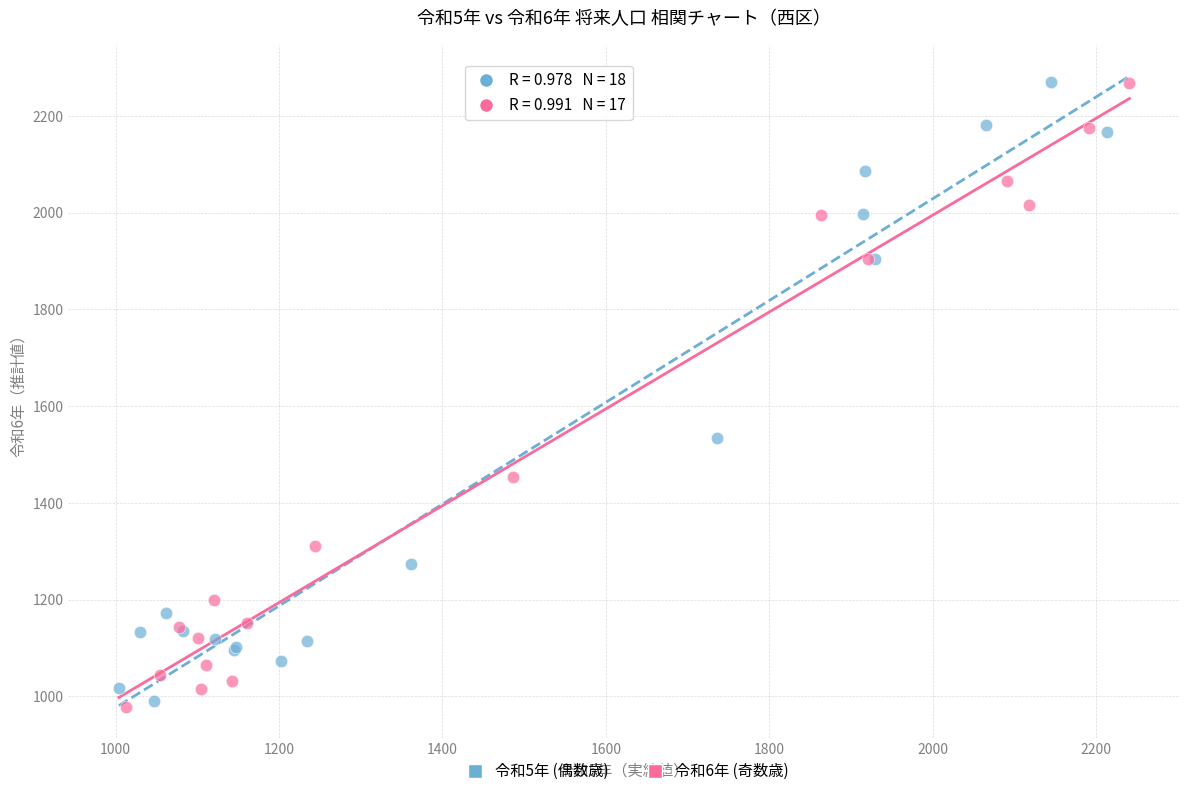

What are all the series names shown in the legend?

令和5年 (偶数歳), 令和6年 (奇数歳)